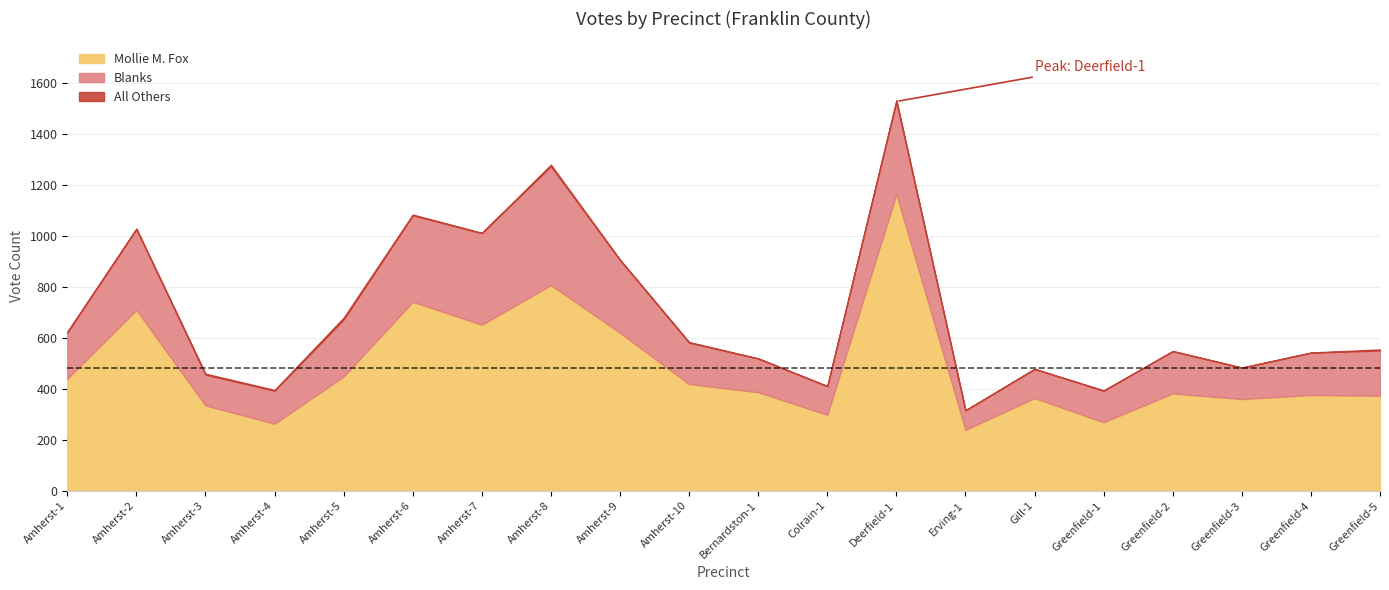

What position from the left is Greenfield-3?

18